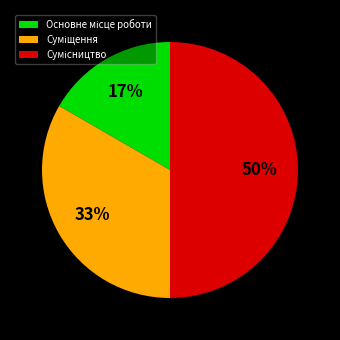

To the nearest percent, what is the average slice percentage?

33%